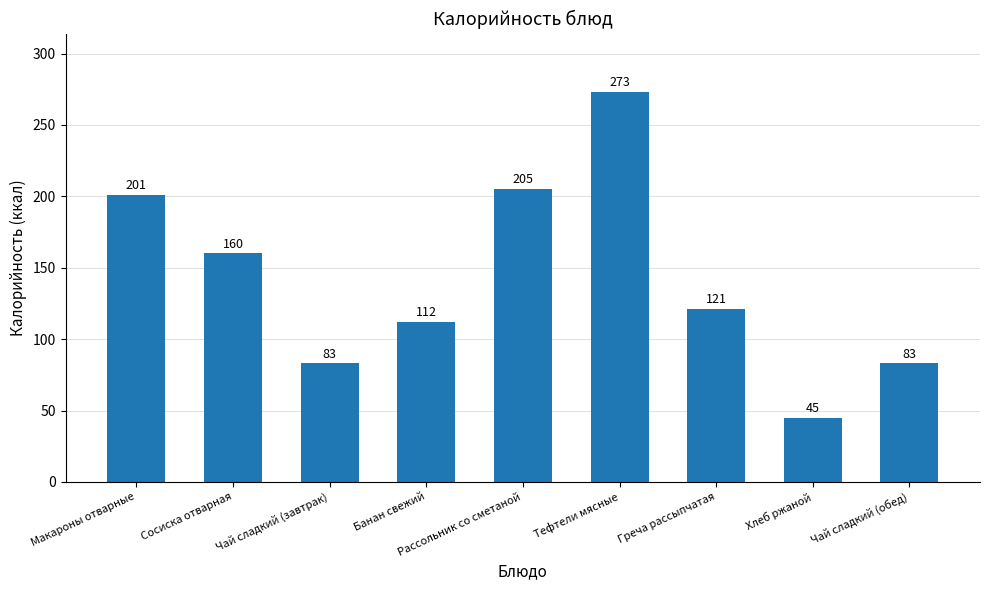

Is it true that the value at Рассольник со сметаной is 91?

False